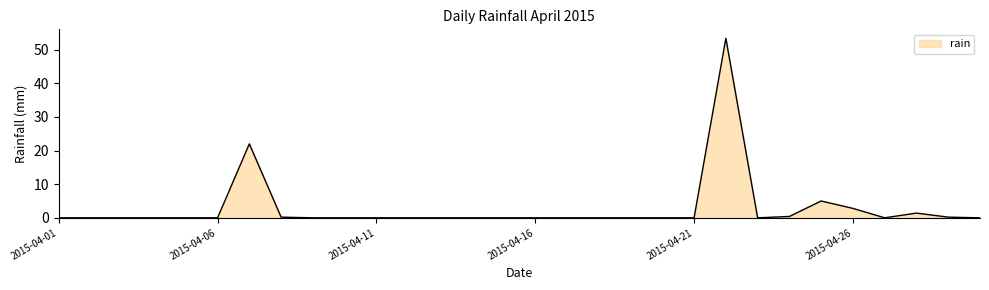

What is the maximum value shown in the chart?

53.4